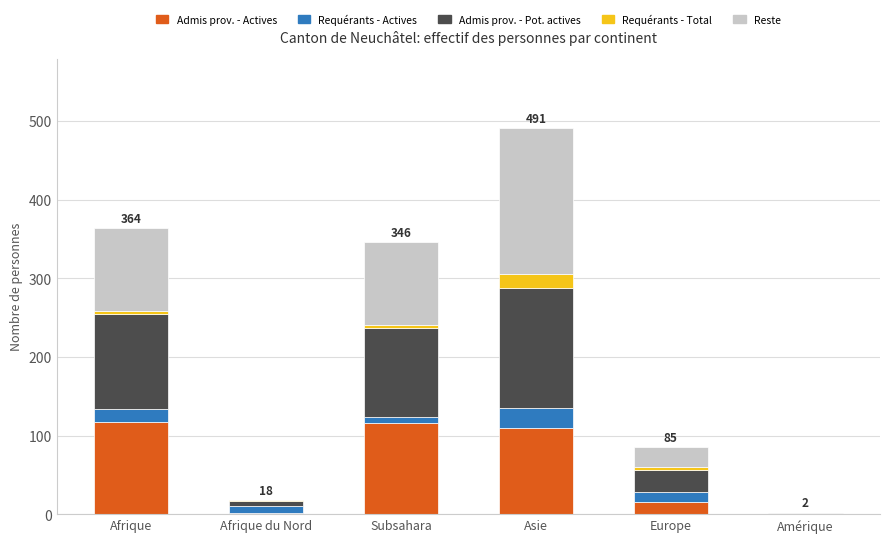

At which label is Admis prov. - Actives closest to 58?

Europe